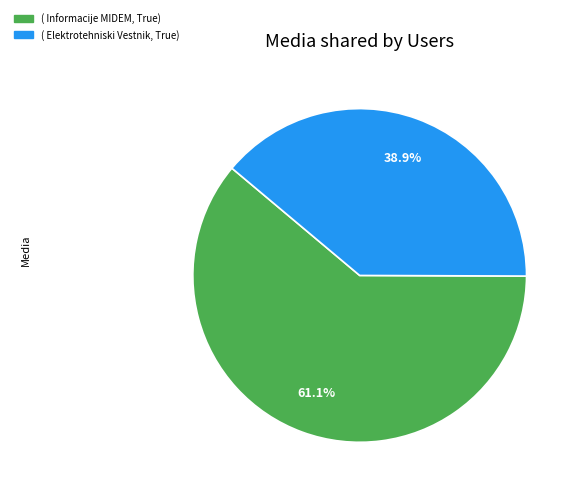

What percentage do ( Informacije MIDEM, True) and ( Elektrotehniski Vestnik, True) together represent?

100.0%